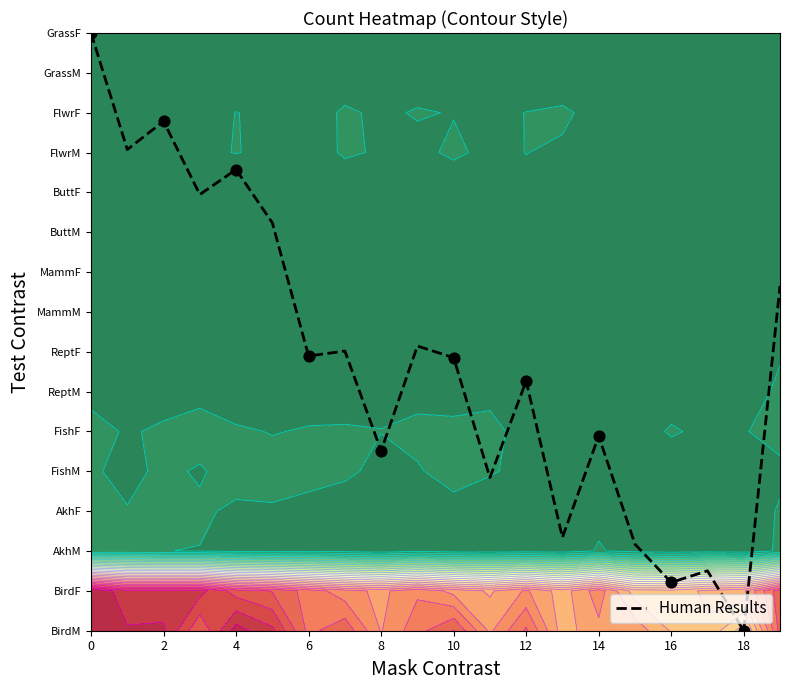

The value at 16 is 0.4. True or false?

False